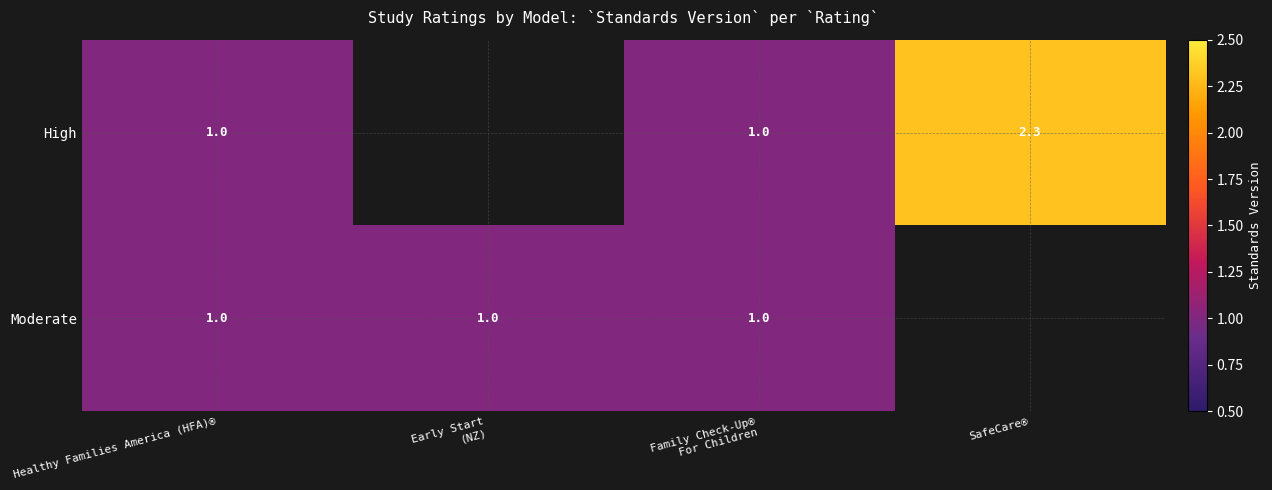

Which label corresponds to the smallest value in the chart?

Healthy Families America (HFA)®